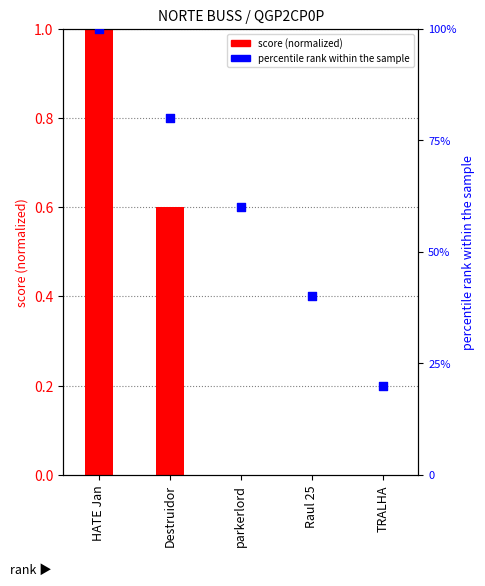

At which category is the sum across all series the highest?

HATE Jan